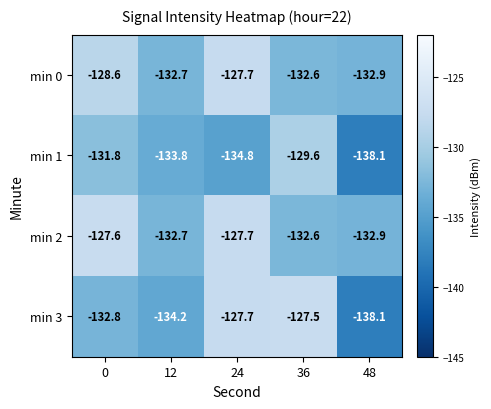

What is the sum of all min 3 values?

-660.3